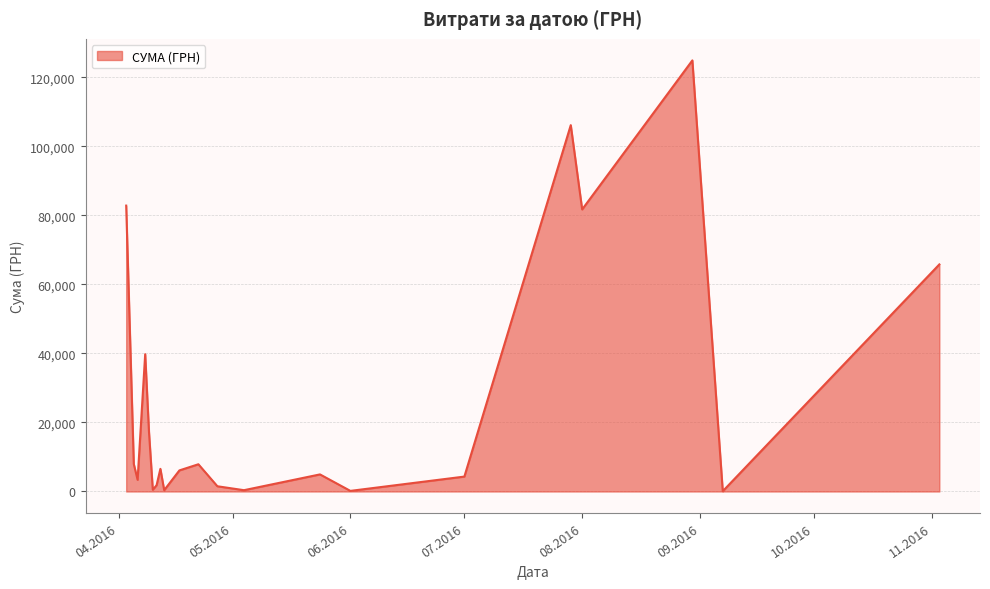

How many interior local valleys (lower than both neighbors) does the data have?

7